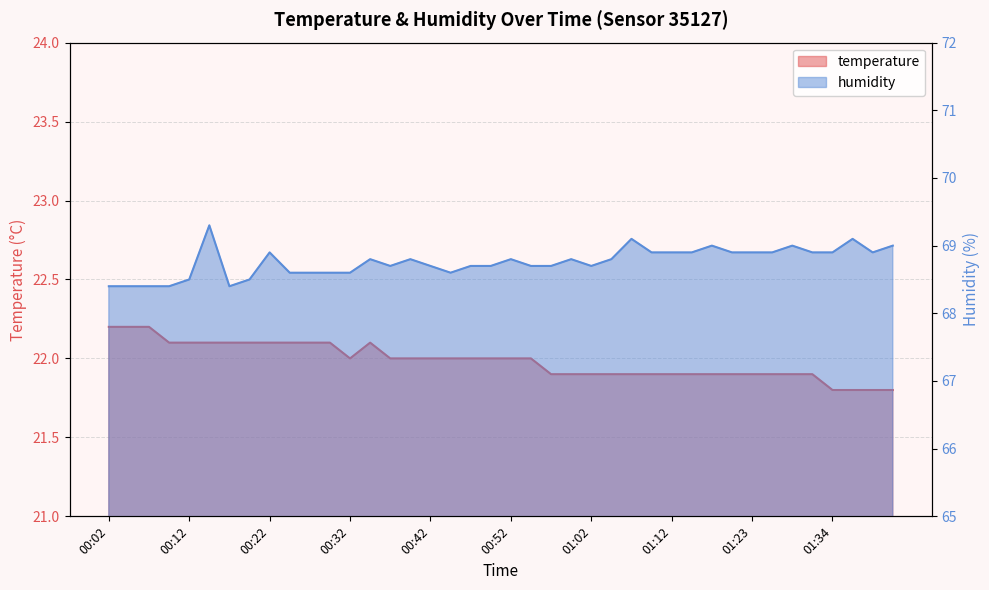

What is the approximate value of temperature at 00:47?

22.0